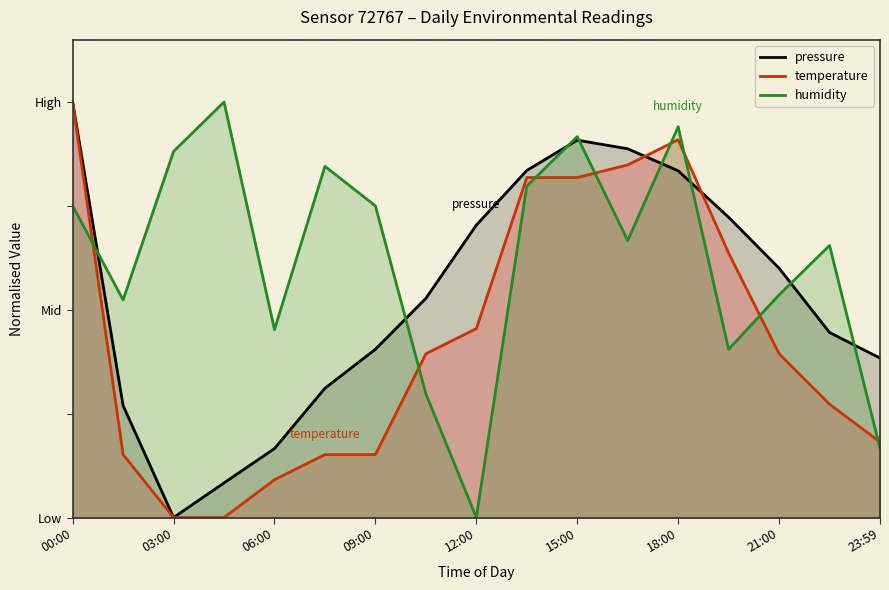

True or false: temperature has a value of 1.0 at 00:00.

True